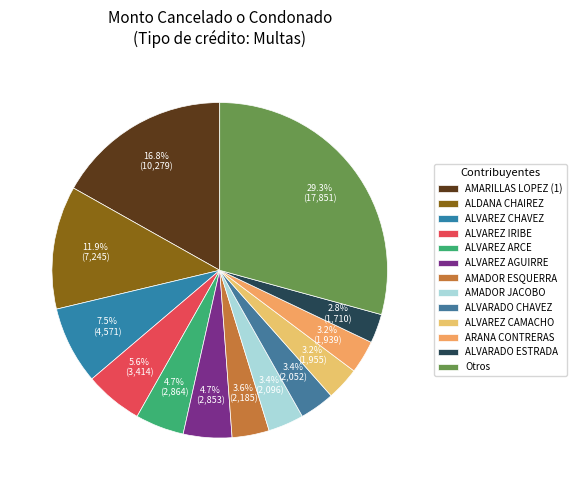

Does ALVAREZ ARCE represent more than half of the total?

No